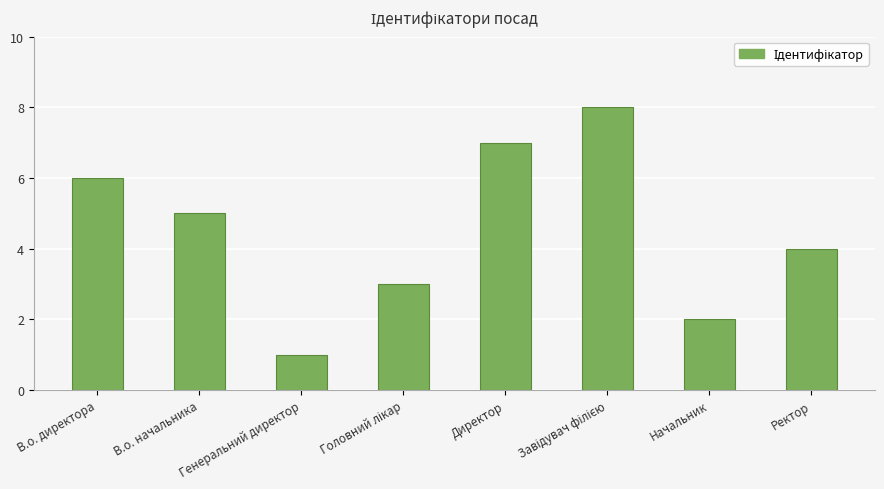

Which category has the lowest value across all series?

Генеральний директор